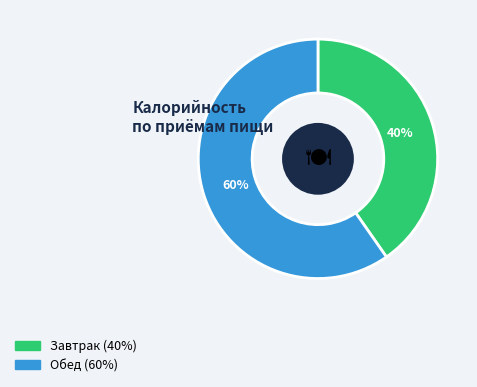

How many slices are in this pie chart?

2